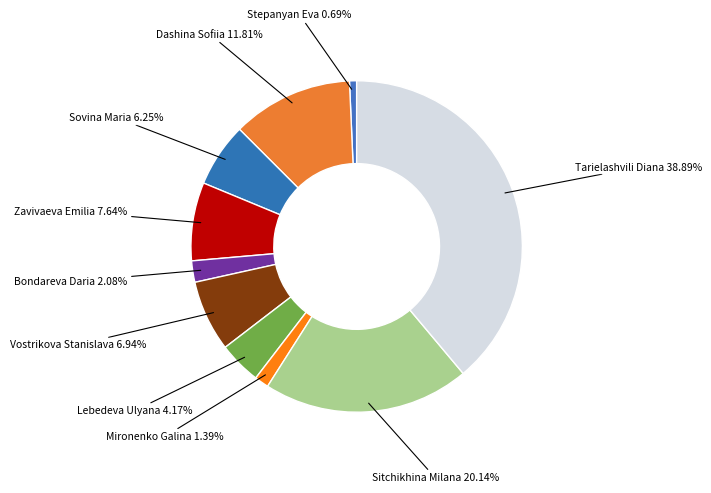

Which slice is the smallest?

Stepanyan Eva